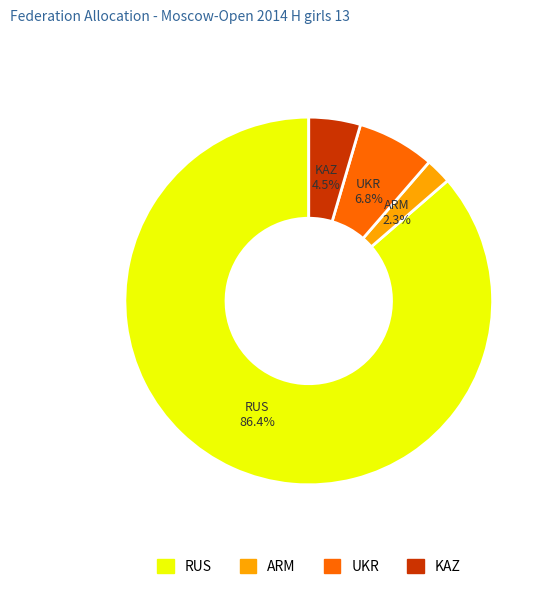

Do ARM and RUS together represent more than half of the pie?

Yes